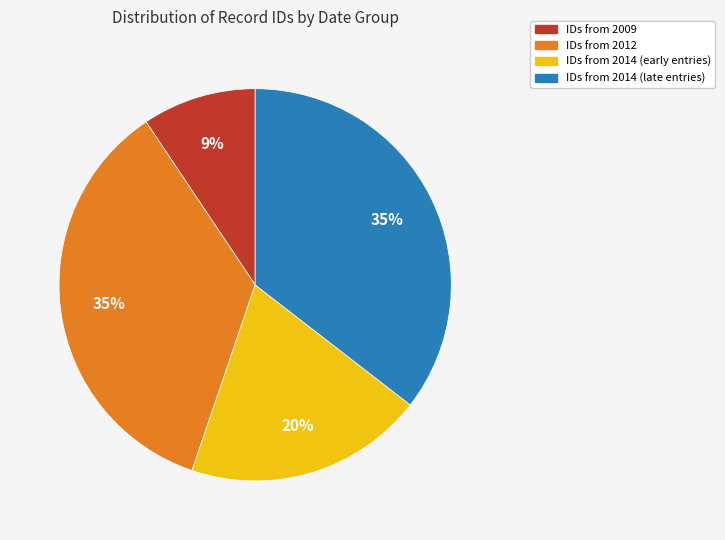

Is there any slice that represents more than half of the pie?

No